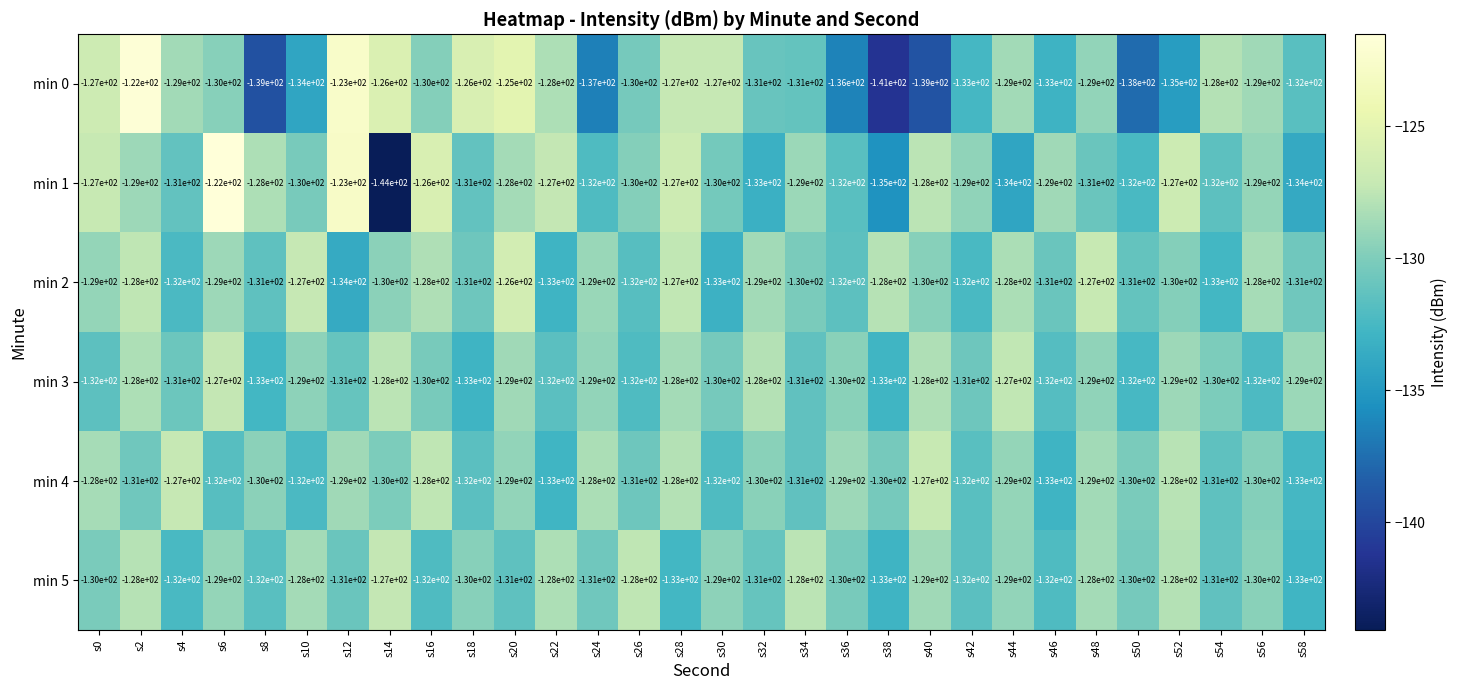

What is the minimum value for min 0?

-141